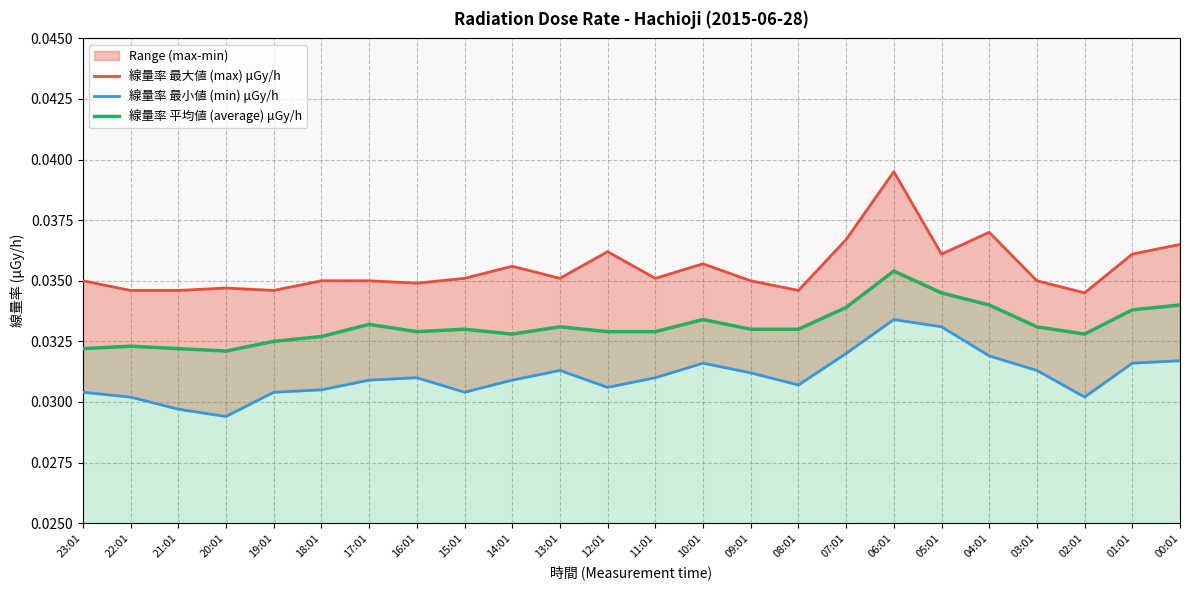

Between 19:01 and 16:01, which series saw the biggest shift?

線量率 最小値 (min) μGy/h